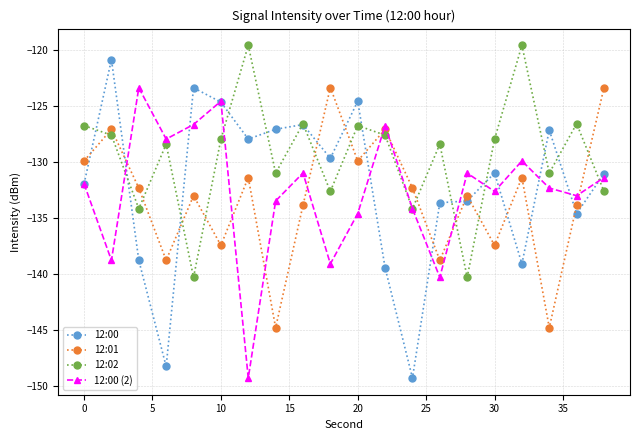

What is the greatest value displayed?

-119.6